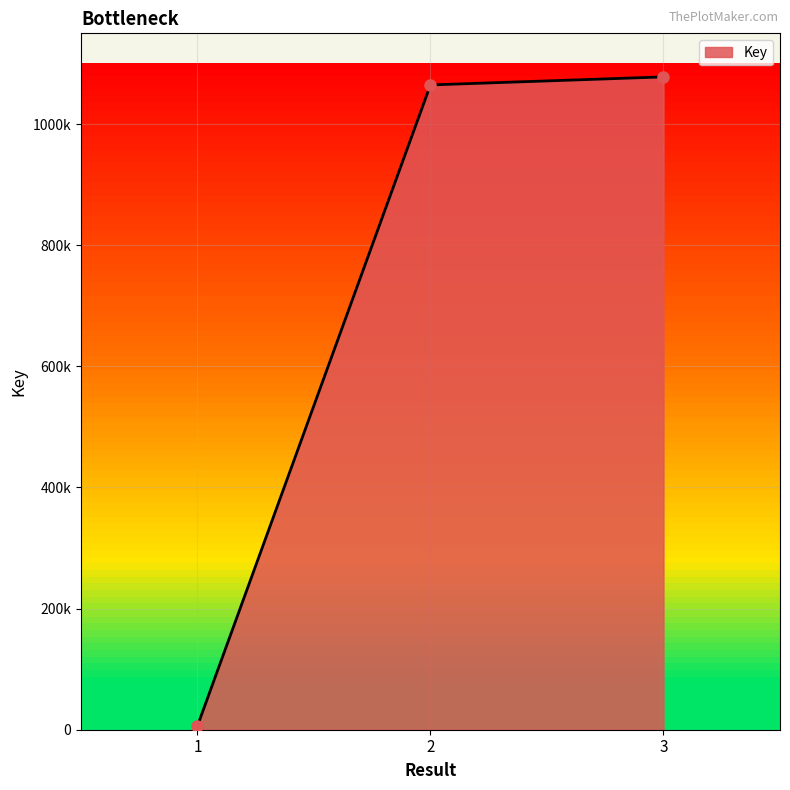

How many data points are above 1064788?

1